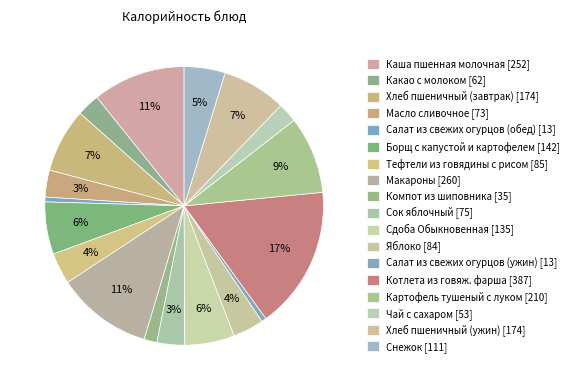

Which category has the biggest portion of the pie?

Котлета из говяж. фарша